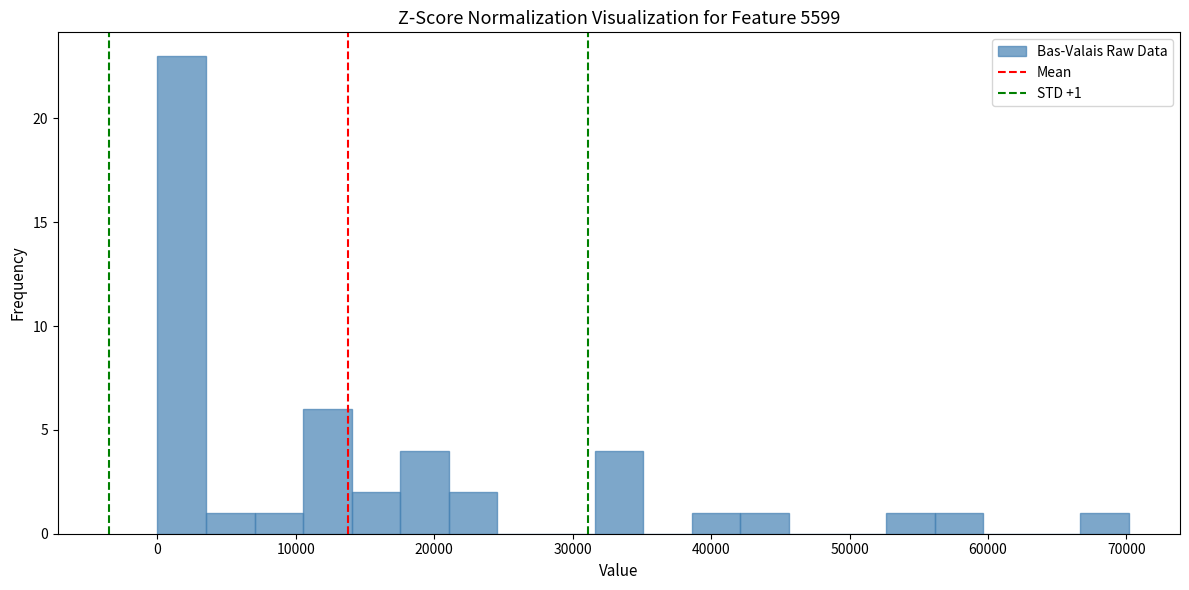

Read against the x-axis, roughly where is the centre of the tallest bar?

2000